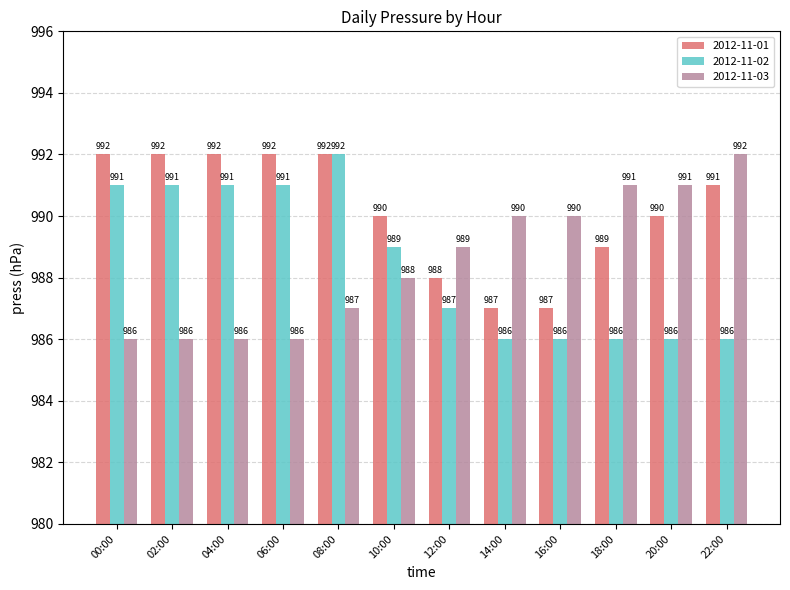

At which category is the sum across all series the highest?

08:00